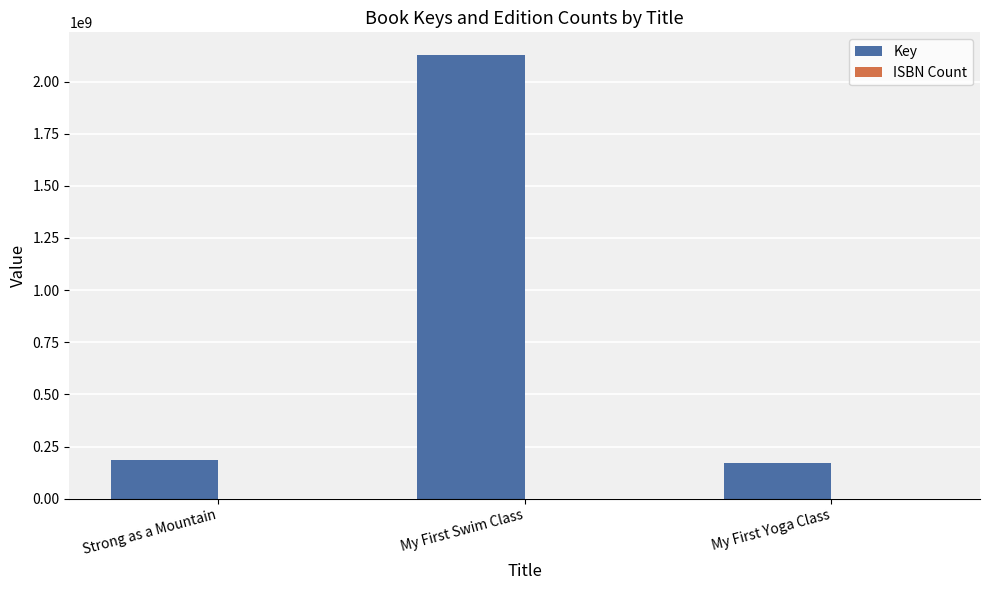

What is the highest value of the Key series?

2129727726